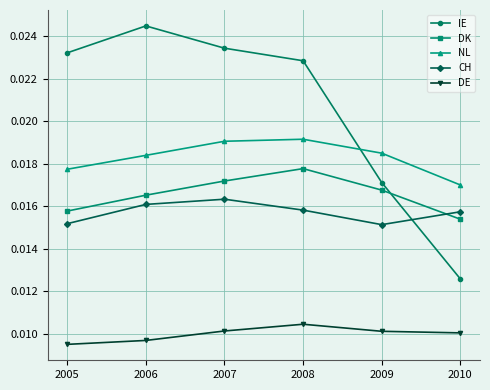

Which label corresponds to the smallest value in the chart?

2005